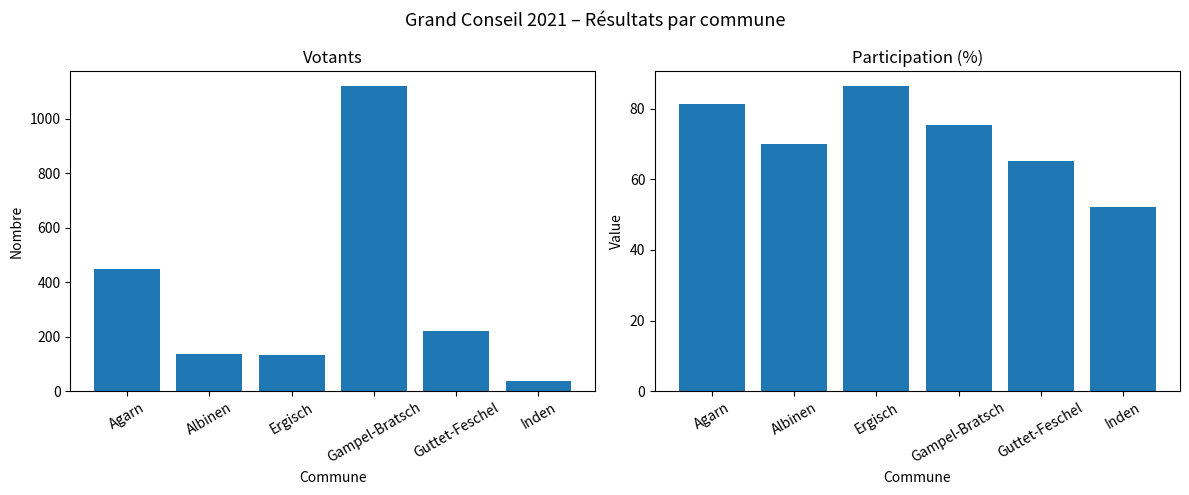

Which has a higher value, Ergisch or Albinen?

Albinen